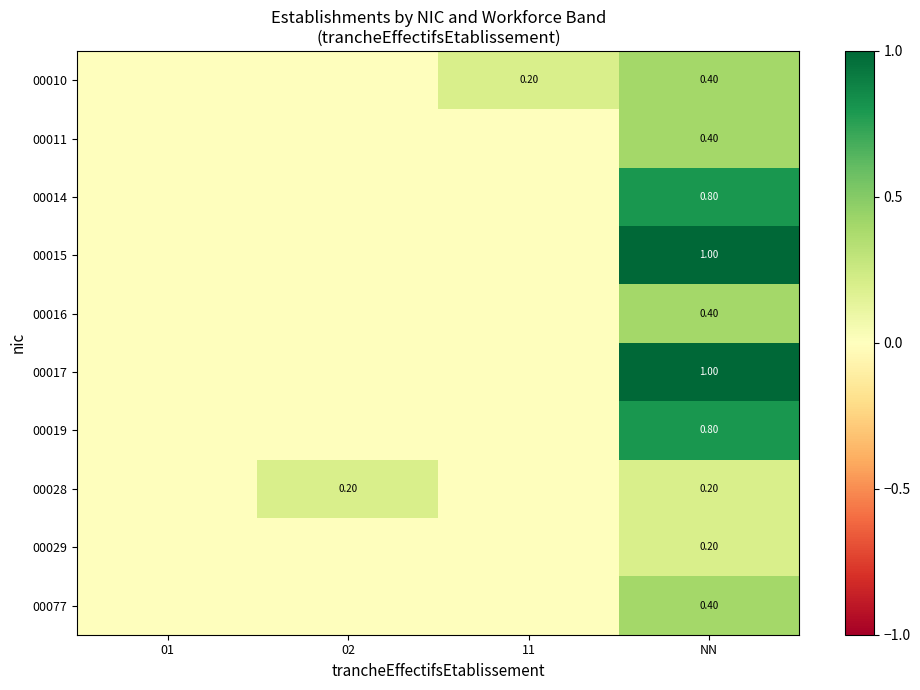

What is the spread (max minus min) of values at NN?

0.8